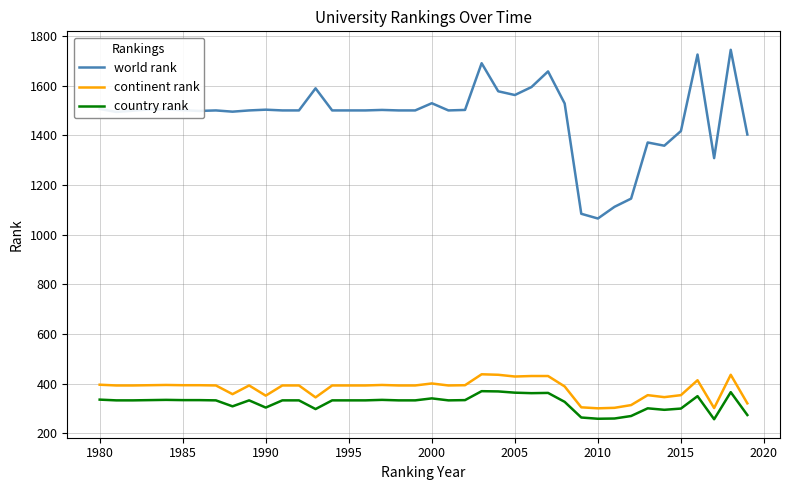

Rank the series by their maximum value, from highest to lowest.

world rank, continent rank, country rank